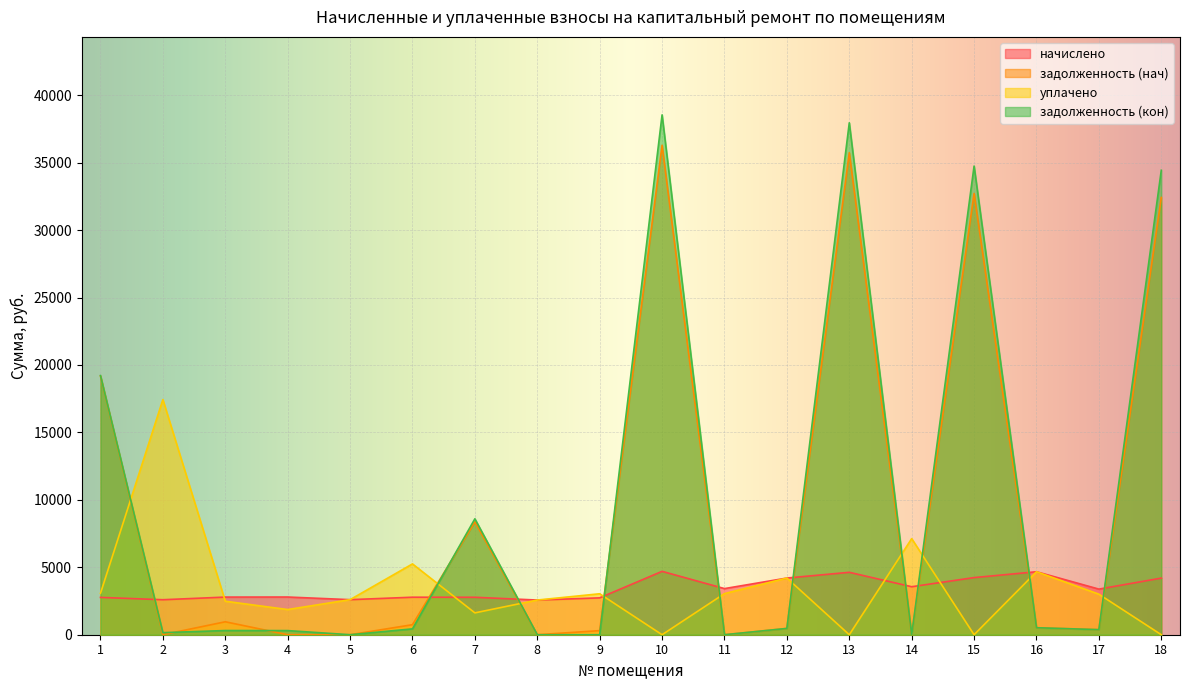

In задолженность (нач), how many points are higher than both neighbors (excluding endpoints)?

5